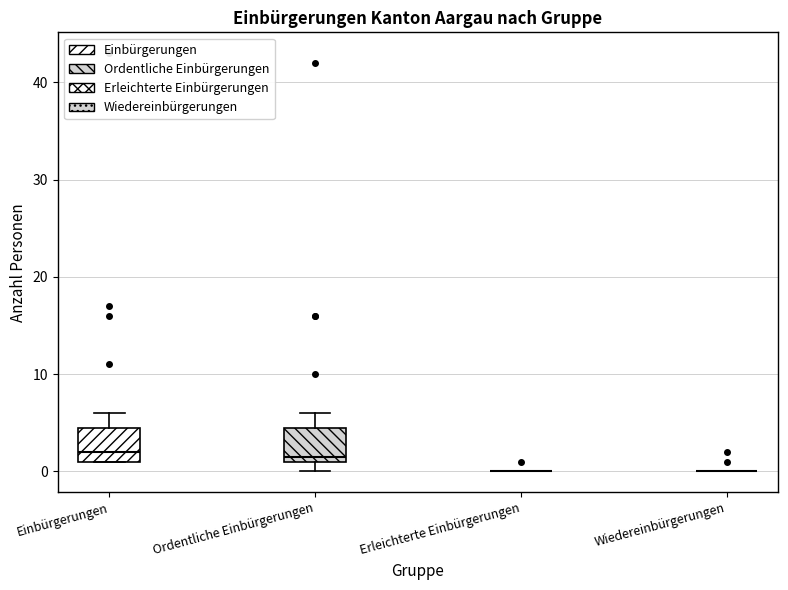

Reading left to right, read every box against the y-axis: the position of its median line, the range the box covers, and the ends of its whiskers. The values are not printed on the chart, so give them approximately, as read against the axis.

Einbürgerungen: median 2, box 1 to 5, whiskers 1 to 6
Ordentliche Einbürgerungen: median 2, box 1 to 5, whiskers 0 to 6
Erleichterte Einbürgerungen: box collapsed to a line at 0, whiskers 0 to 0
Wiedereinbürgerungen: box collapsed to a line at 0, whiskers 0 to 0